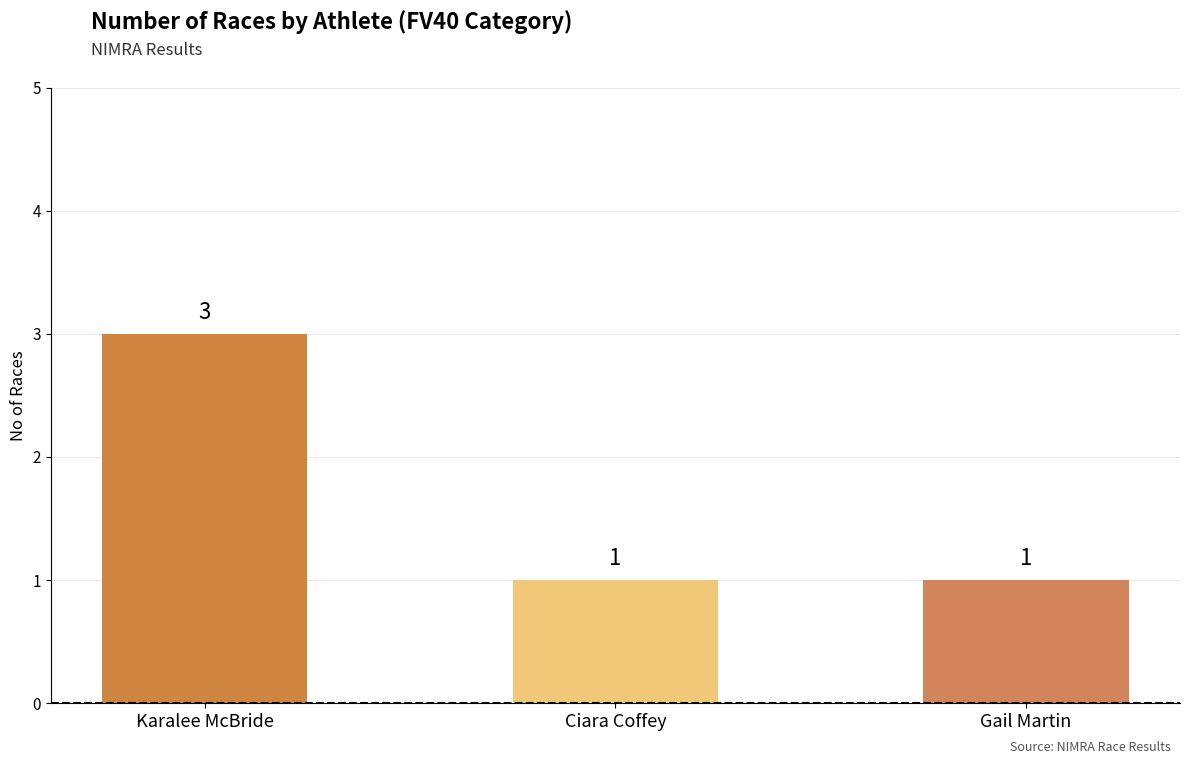

The value at Ciara Coffey is 1. True or false?

True